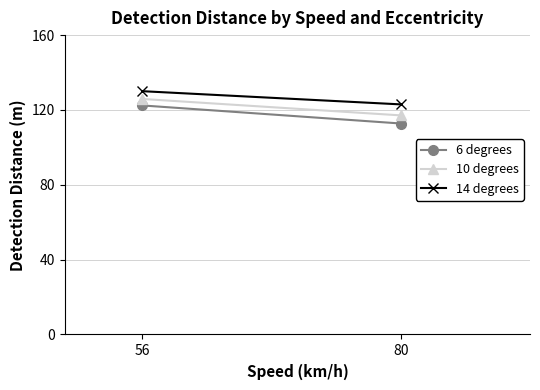

How many lines are shown in the chart?

3